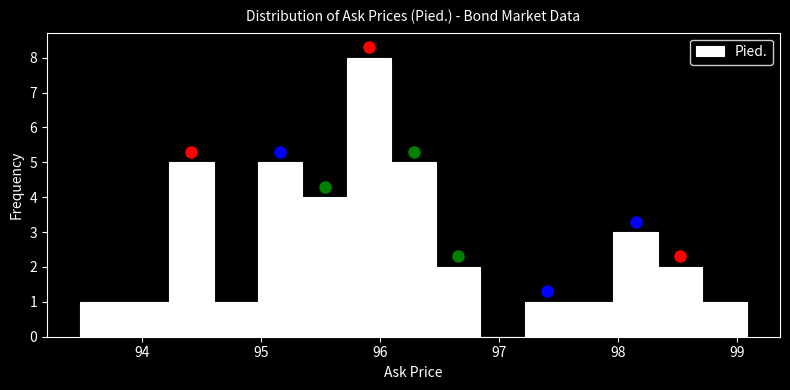

Read against the x-axis, roughly where is the centre of the tallest bar?

95.9